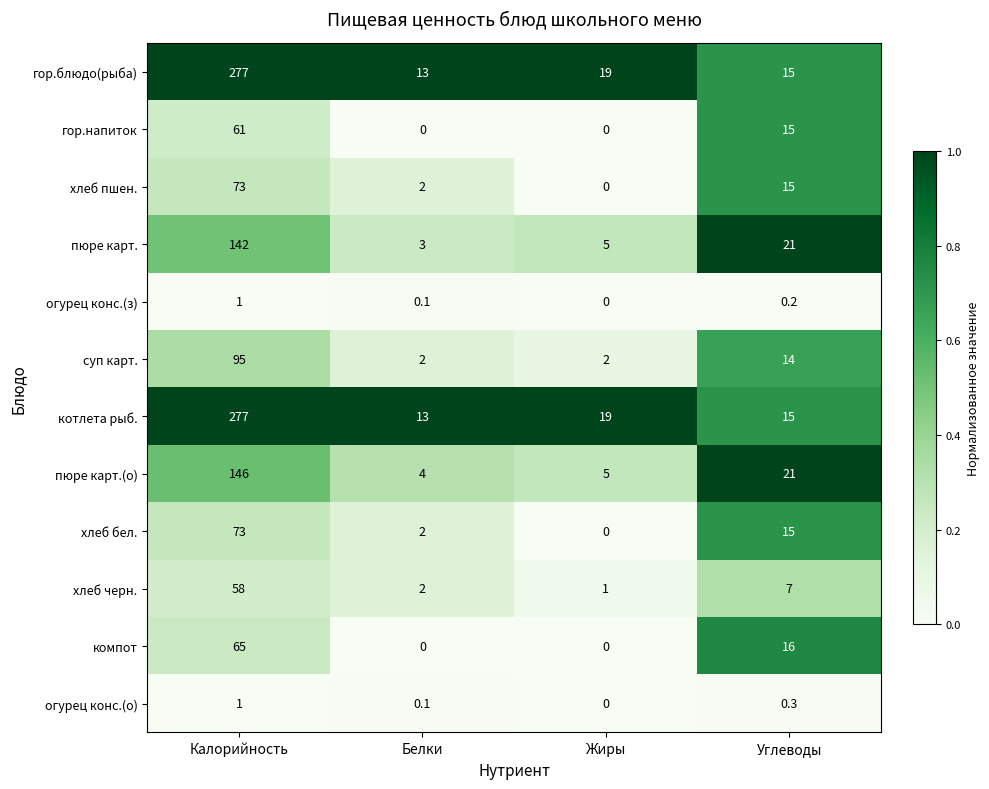

List the labels in order of огурец конс.(о) value, smallest first.

Жиры, Белки, Углеводы, Калорийность